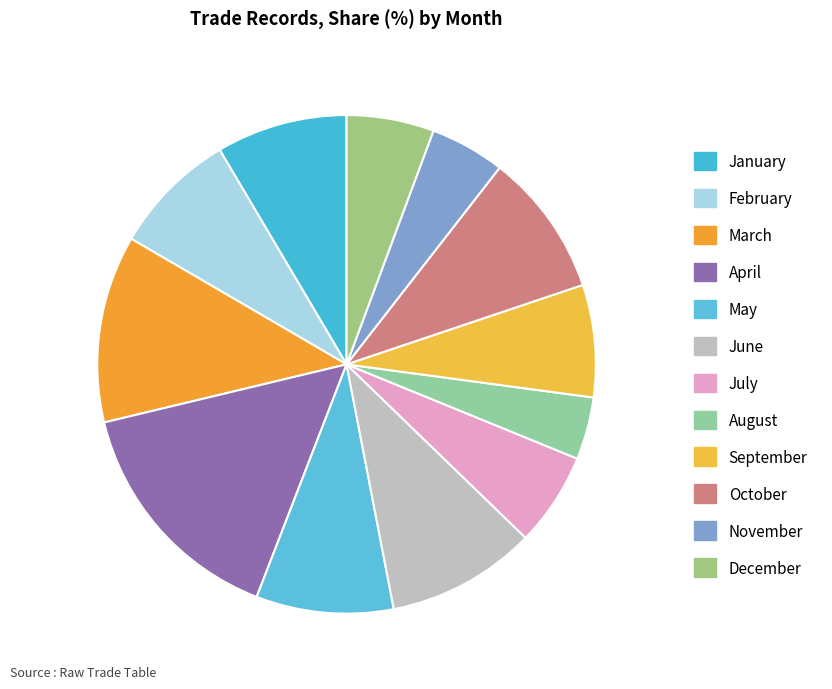

To the nearest percent, what is the difference between the largest and smallest slice percentages?

11%